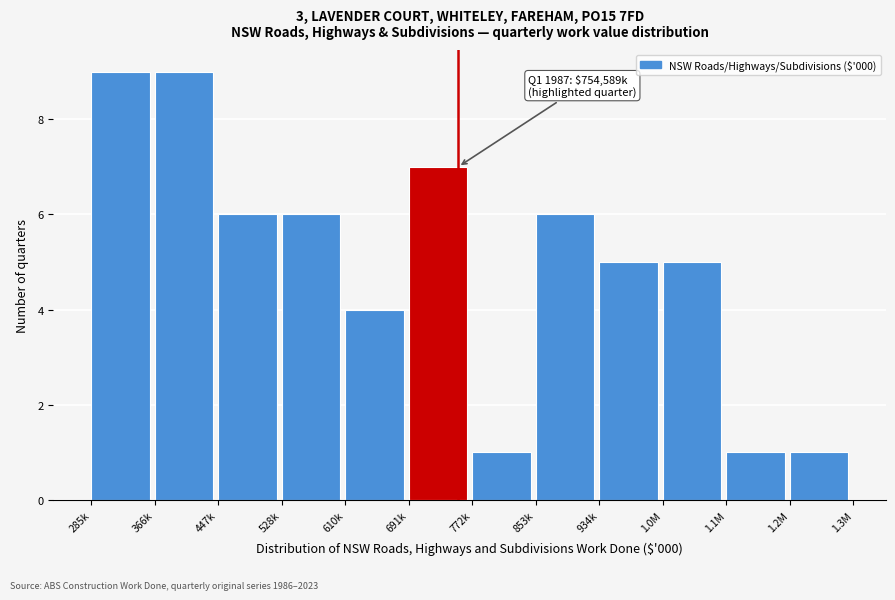

Reading left to right, list all the values displayed in this chart.

9	9	6	6	4	7	1	6	5	5	1	1